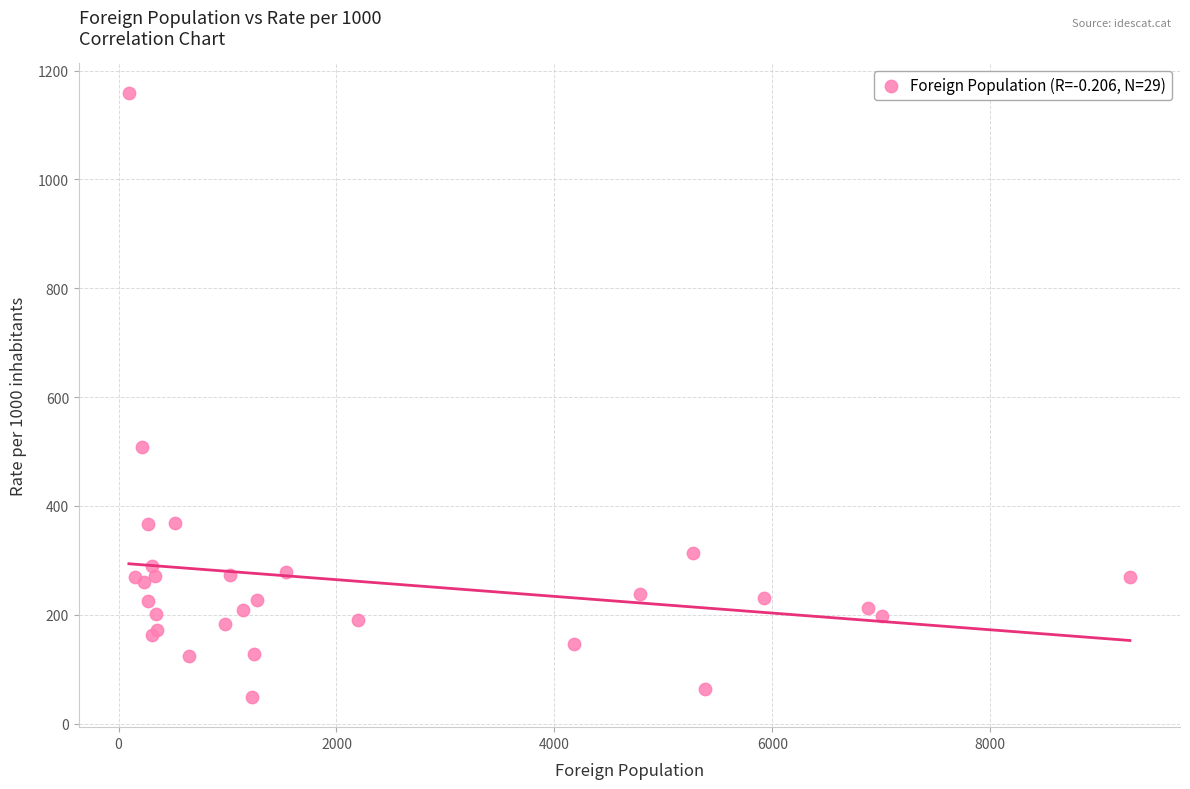

What Y value in the scatter plot is closest to 603?

509